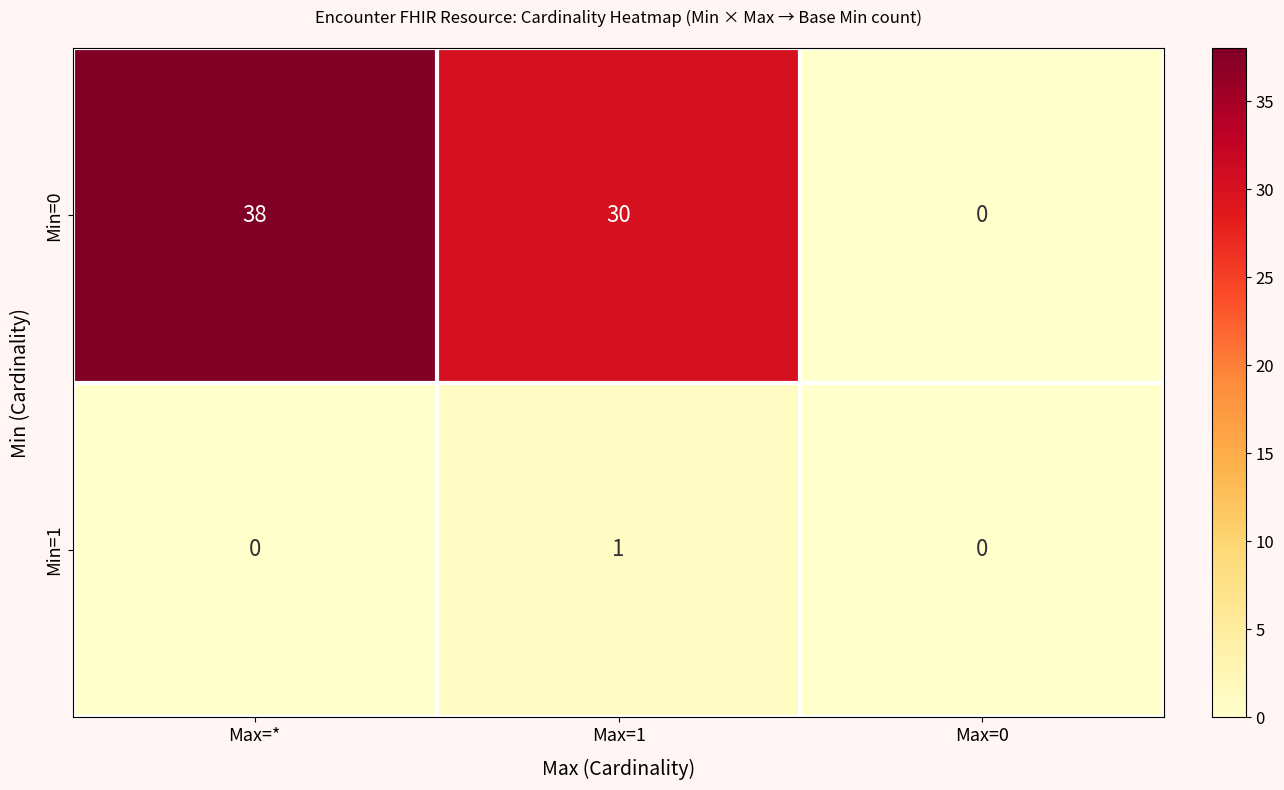

Rank the series by their maximum value, from highest to lowest.

Min=0, Min=1